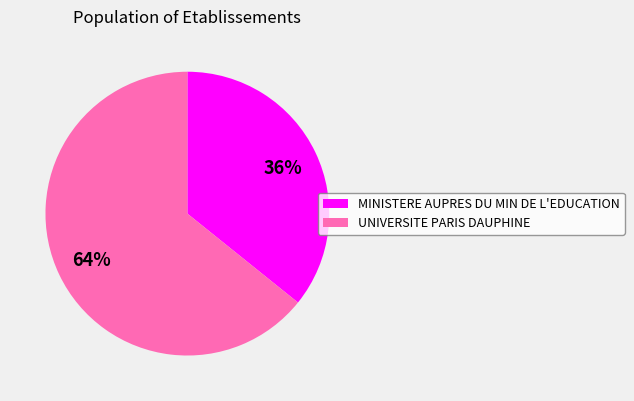

How many slices are in this pie chart?

2